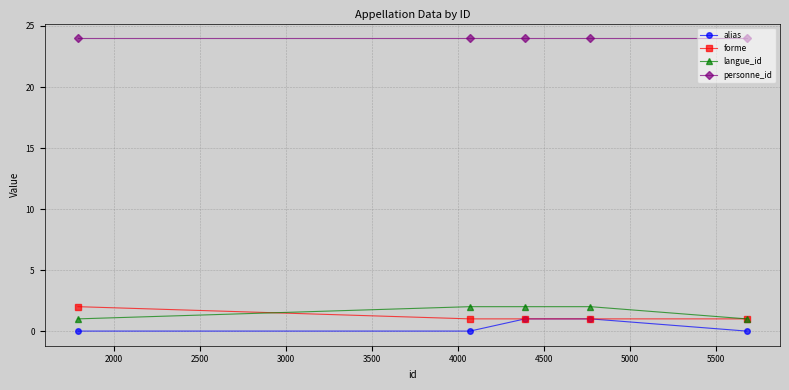

What is the value of the langue_id point at the 4th from the left?

2